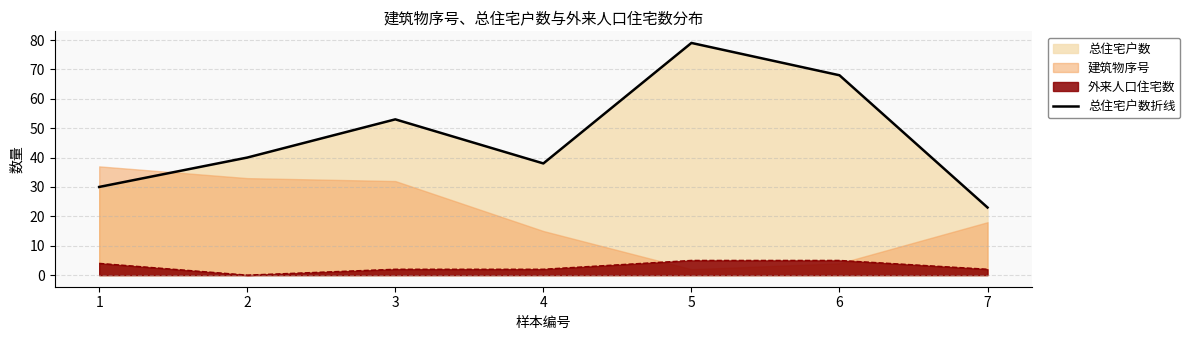

Reading left to right, extract all data points from this chart.

30	40	53	38	79	68	23